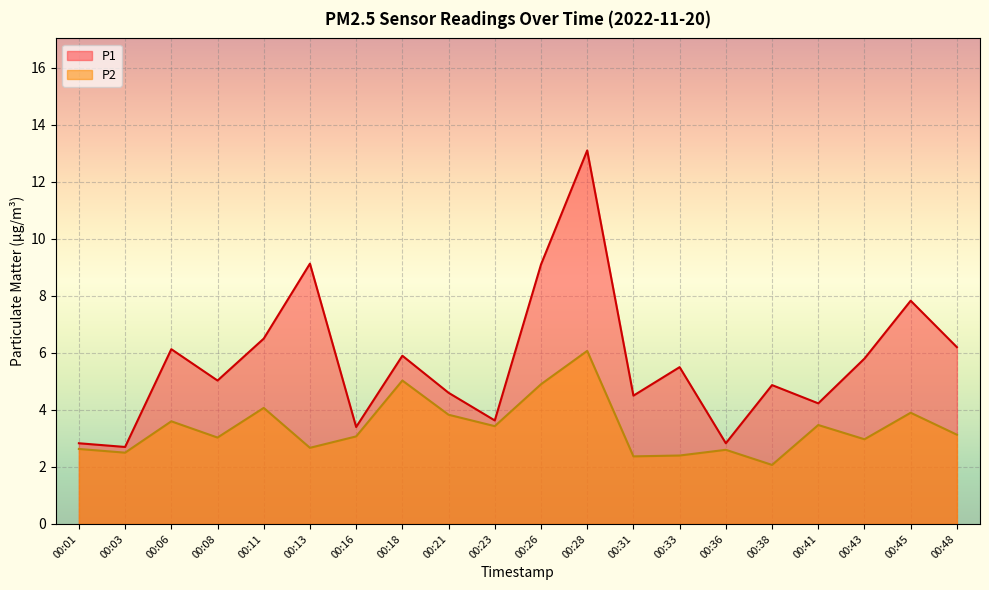

What is the difference between the highest and lowest values at 00:03?

0.2